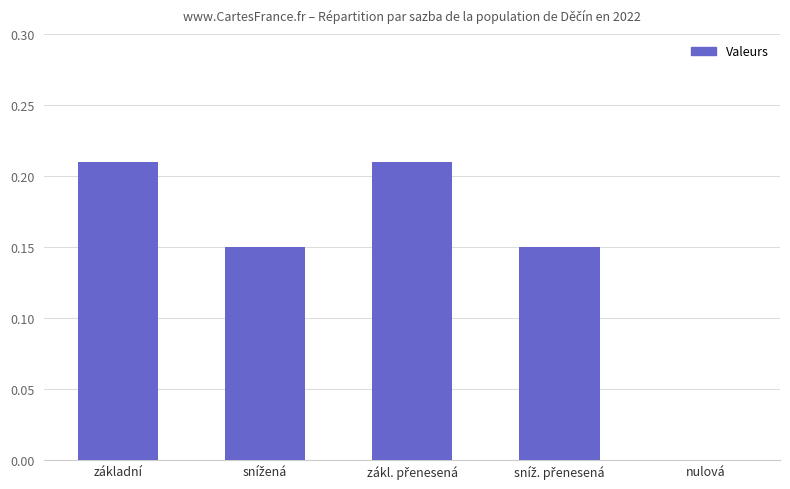

The chart shows a value of 0.0 at nulová. True or false?

True